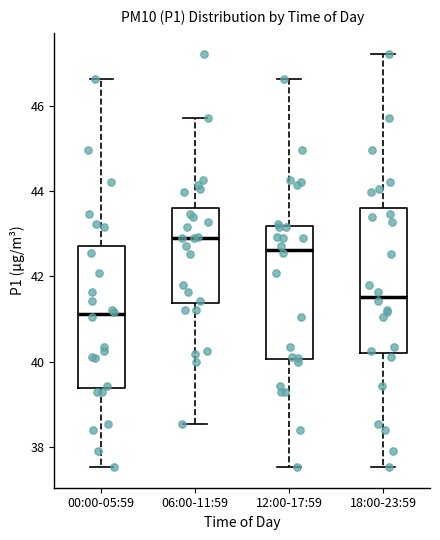

Reading left to right, read every box against the y-axis: the position of its median line, the range the box covers, and the ends of its whiskers. The values are not printed on the chart, so give them approximately, as read against the axis.

00:00-05:59: median 41.2, box 39.4 to 42.8, whiskers 37.6 to 46.6
06:00-11:59: median 43.0, box 41.4 to 43.6, whiskers 38.6 to 45.8
12:00-17:59: median 42.6, box 40.0 to 43.2, whiskers 37.6 to 46.6
18:00-23:59: median 41.6, box 40.2 to 43.6, whiskers 37.6 to 47.2